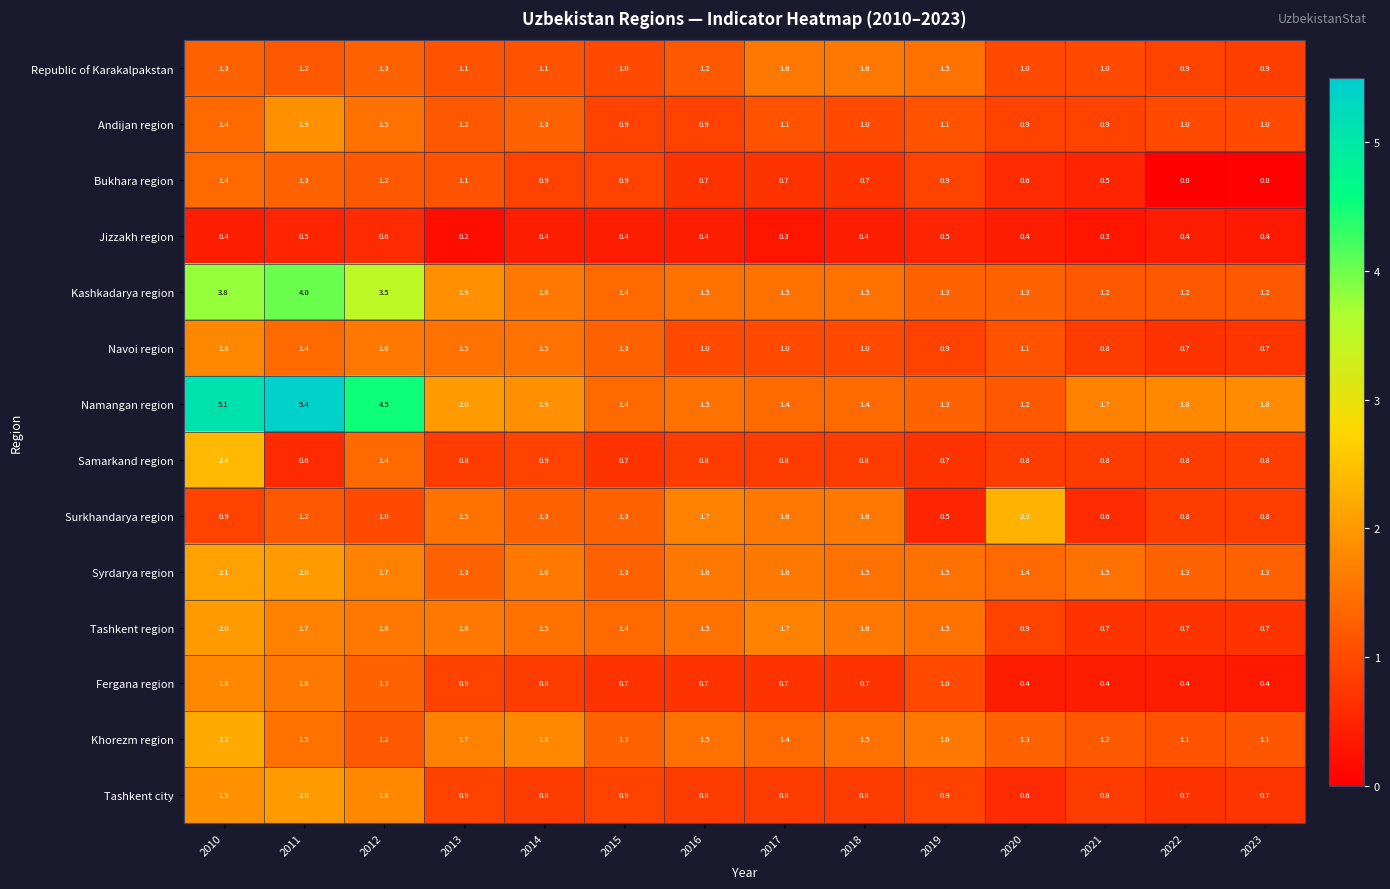

Read the Khorezm region value at 2019.

1.6